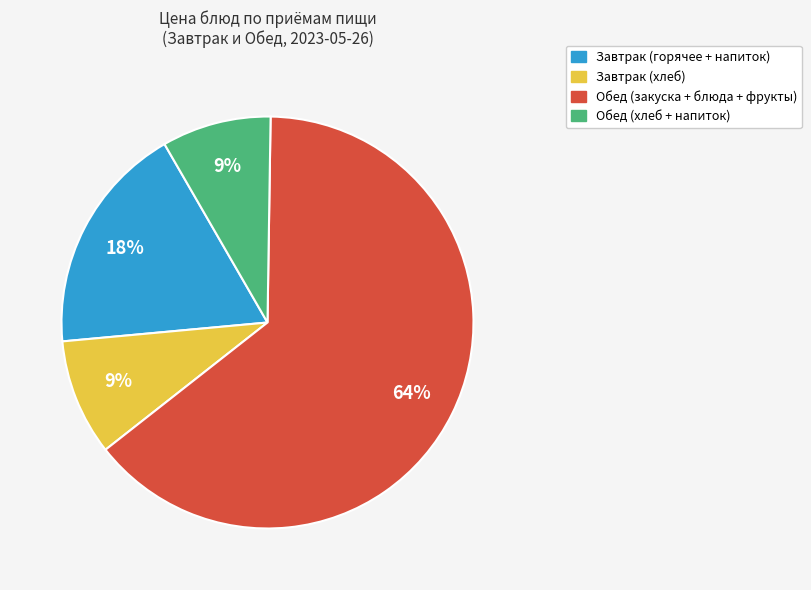

Is there a majority slice in this chart?

Yes